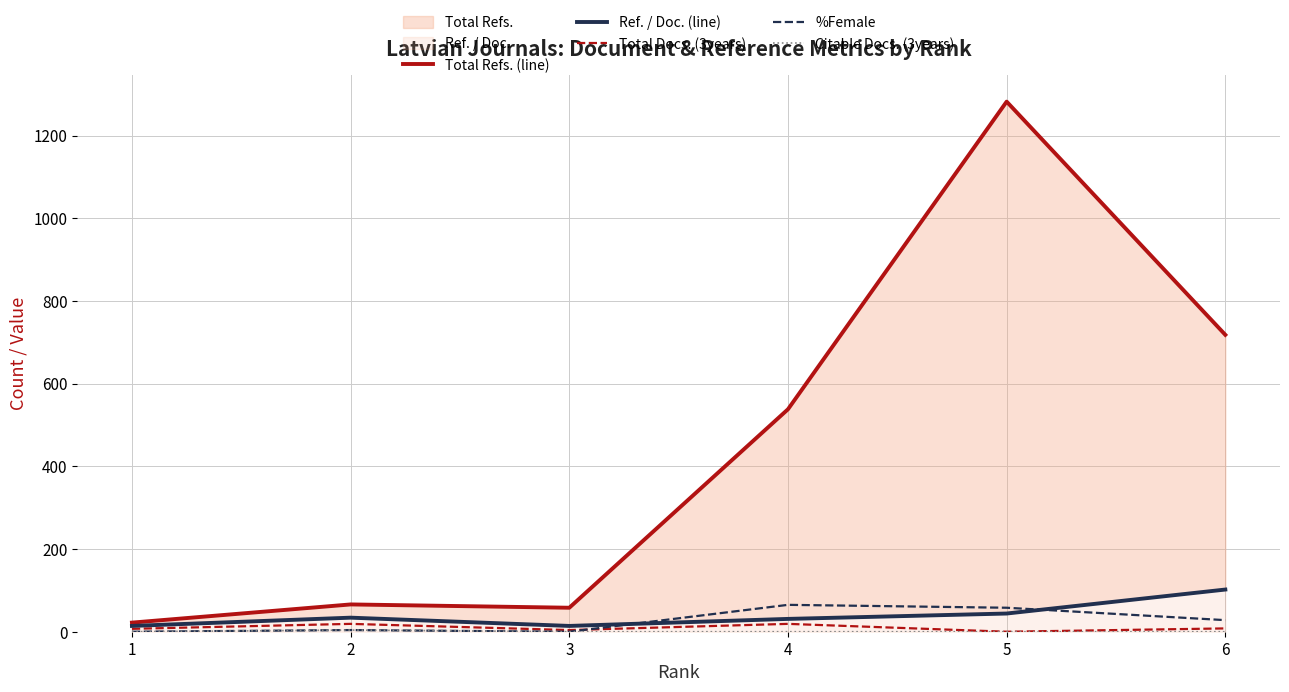

What is the difference between the second highest and second lowest values in the %Female series?

58